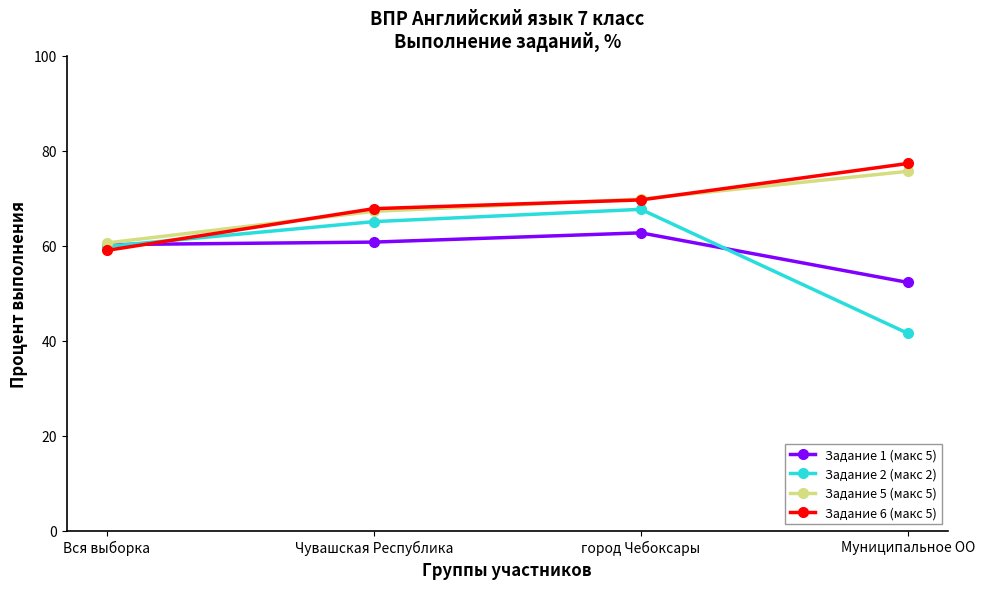

Is the value of Задание 5 (макс 5) at Чувашская Республика greater than the value of Задание 1 (макс 5) at Муниципальное ОО?

Yes